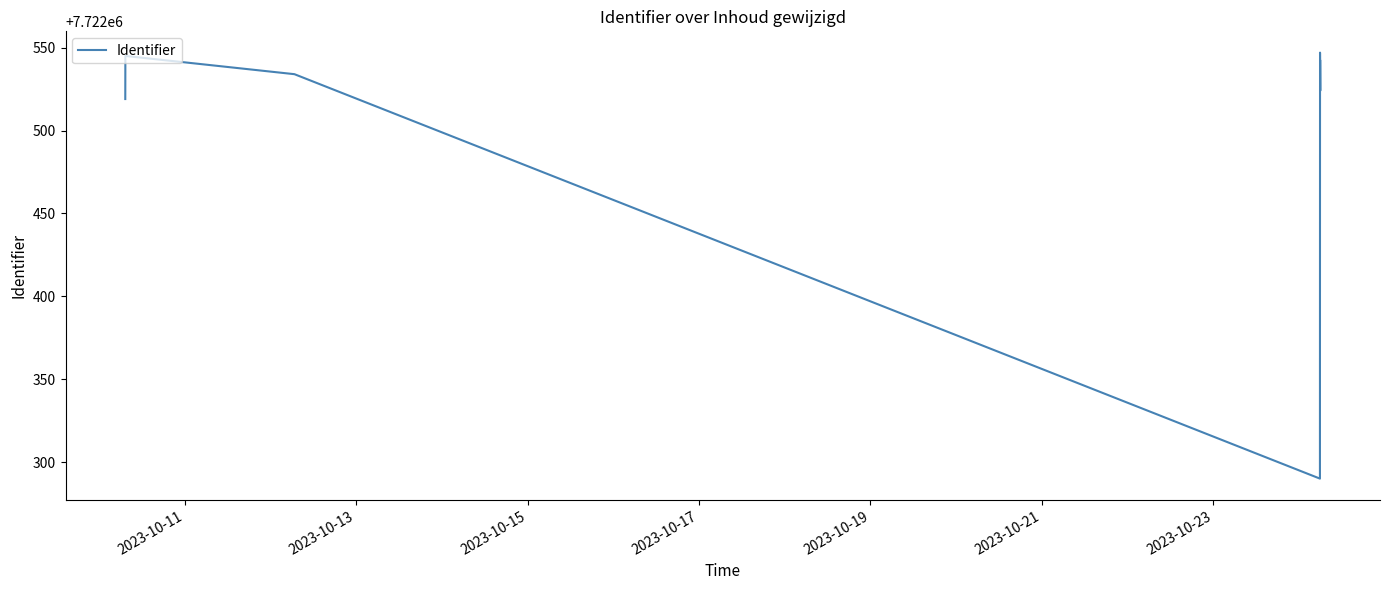

What is the label of the 7th point from the right?

2023-10-13